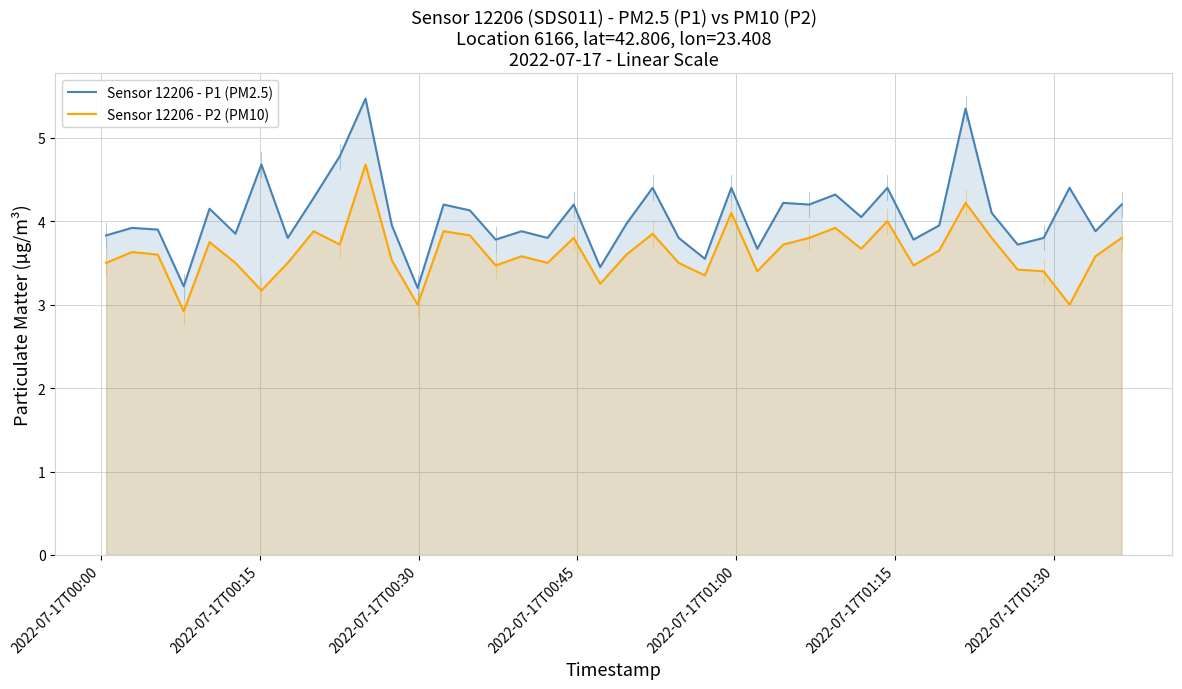

True or false: Sensor 12206 - P1 (PM2.5) and Sensor 12206 - P2 (PM10) cross at least once.

False